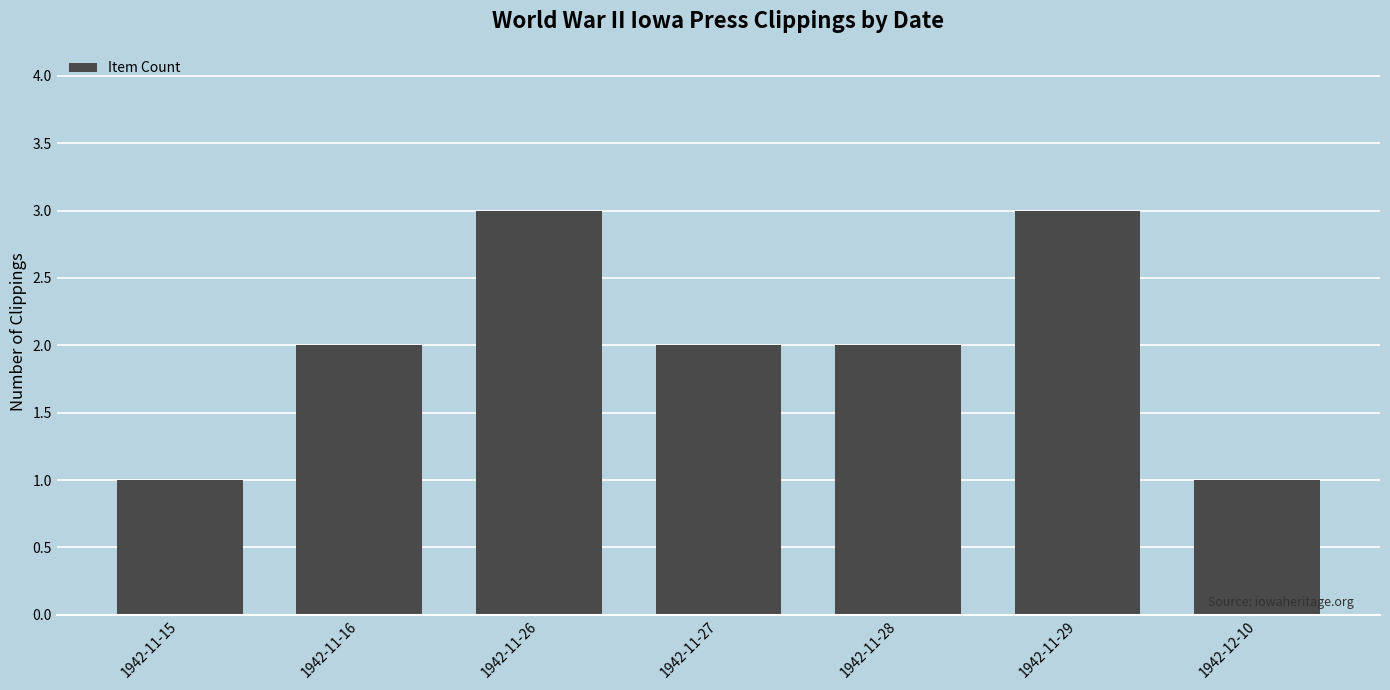

The value at 1942-11-15 is 1. True or false?

True